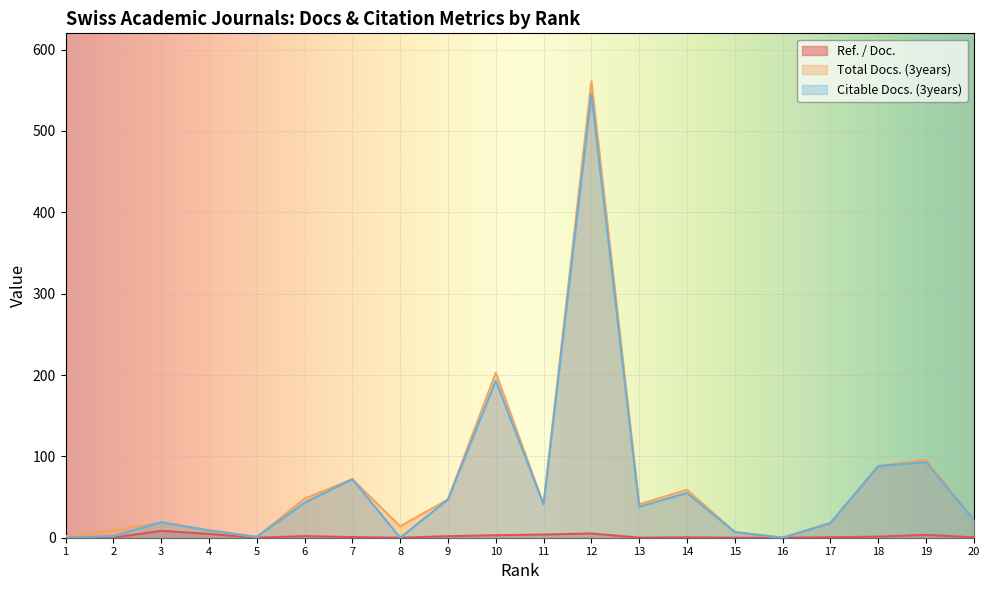

Is it true that Citable Docs. (3years) equals 55.0 at 14?

True